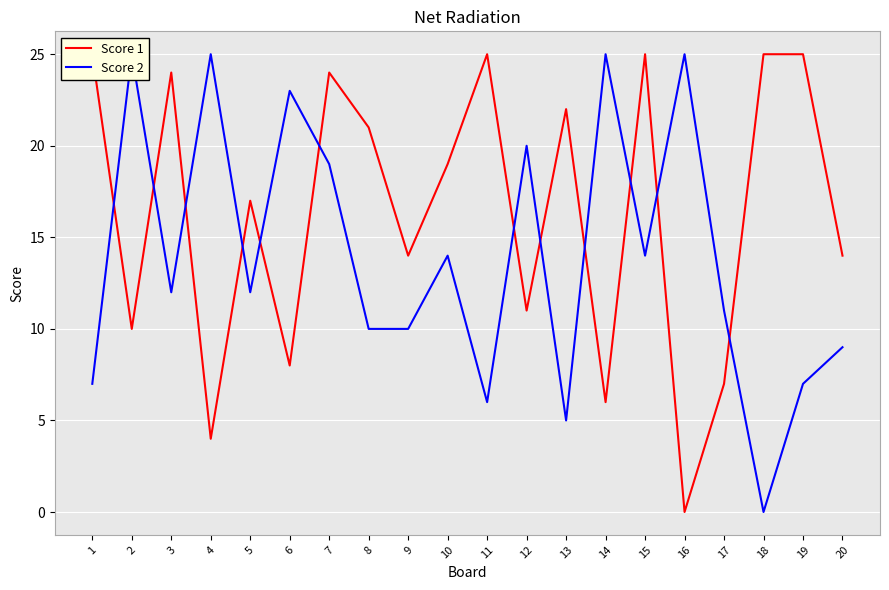

What is the sum of the Score 2 values at 8 and 1?

17